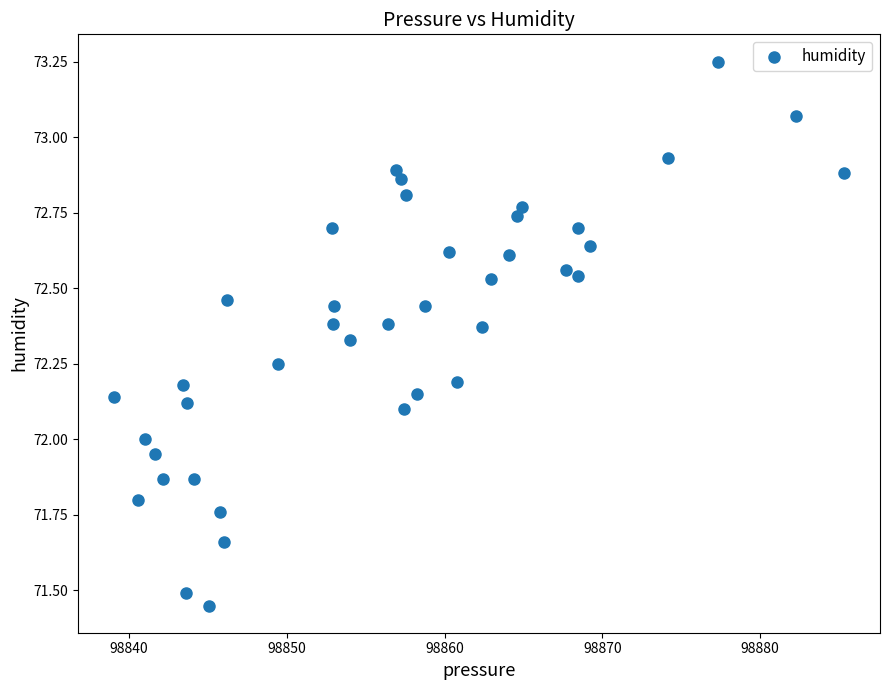

What is the range of Y values (max minus min)?

1.8